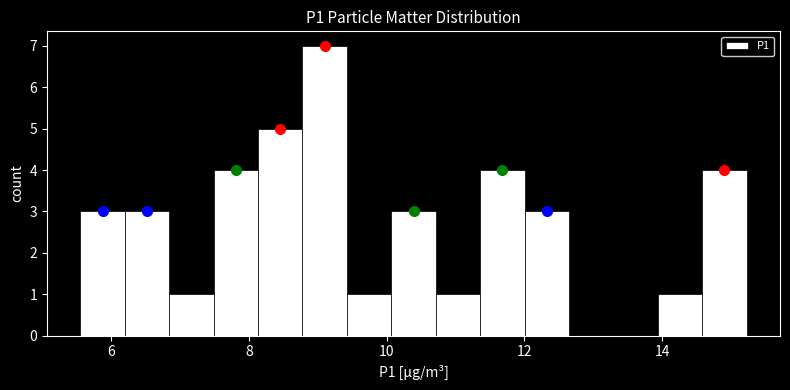

Around what value on the x-axis is the tallest bar? Give the approximate position of its centre, as read against the axis.

9.0